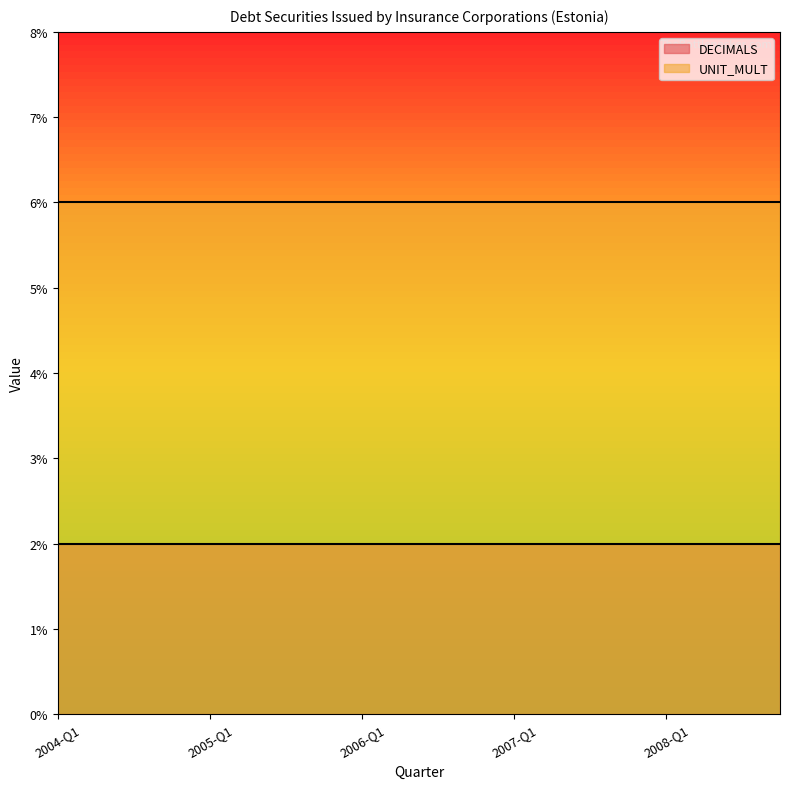

True or false: UNIT_MULT has more than 1 interior local peaks.

False